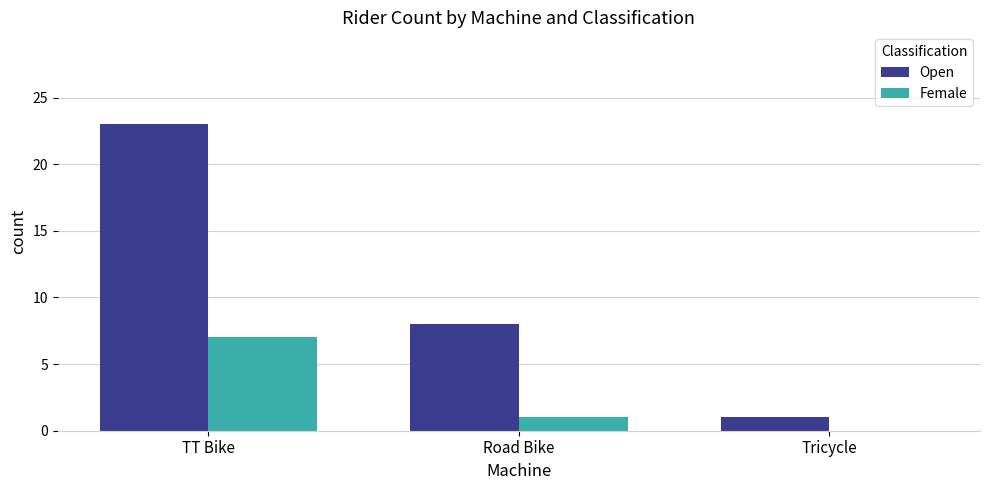

Which series changed the most between TT Bike and Tricycle?

Open